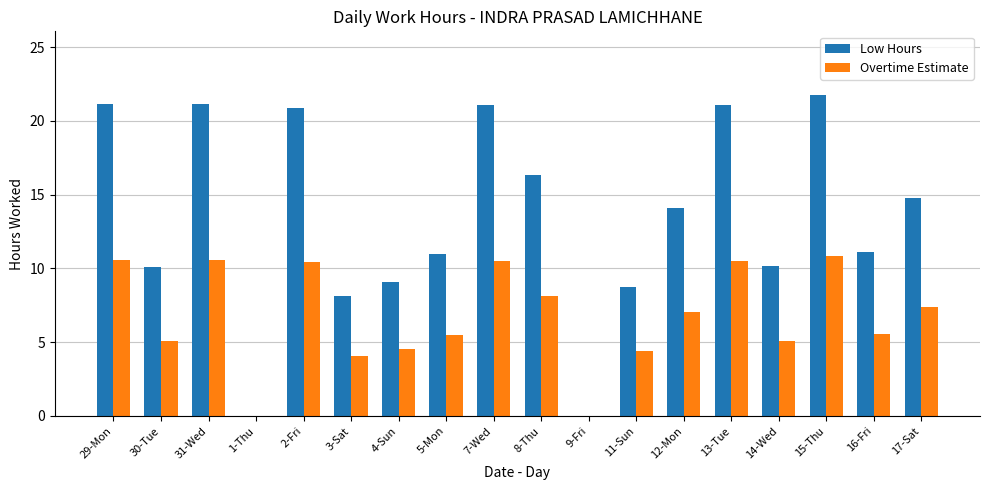

Is the value of Low Hours at 7-Wed greater than the value of Overtime Estimate at 4-Sun?

Yes